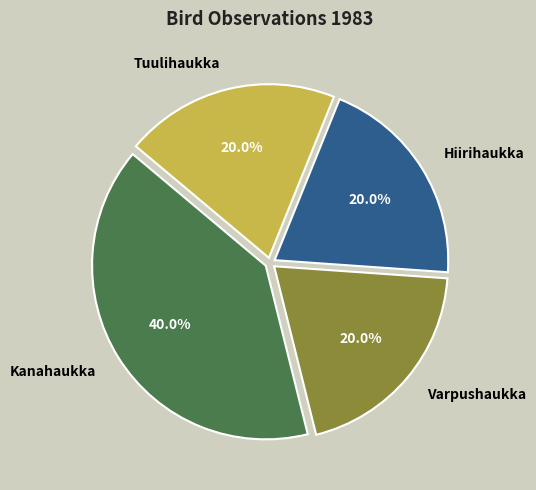

How many segments does this pie chart have?

4